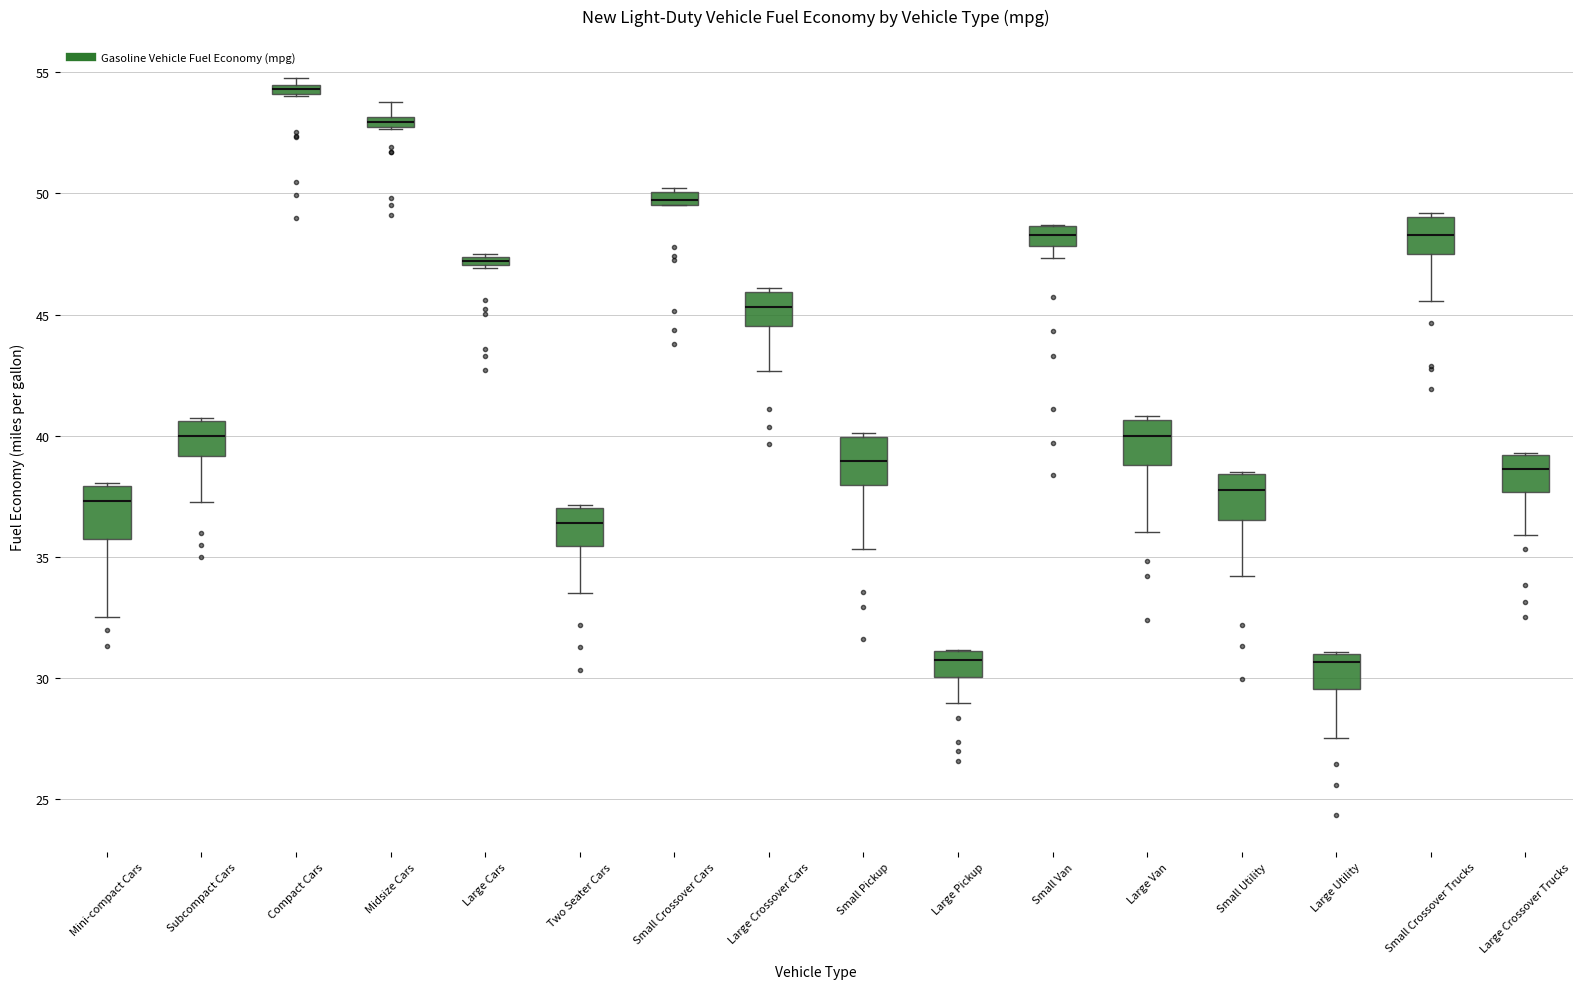

Which box has the highest median line?

Compact Cars